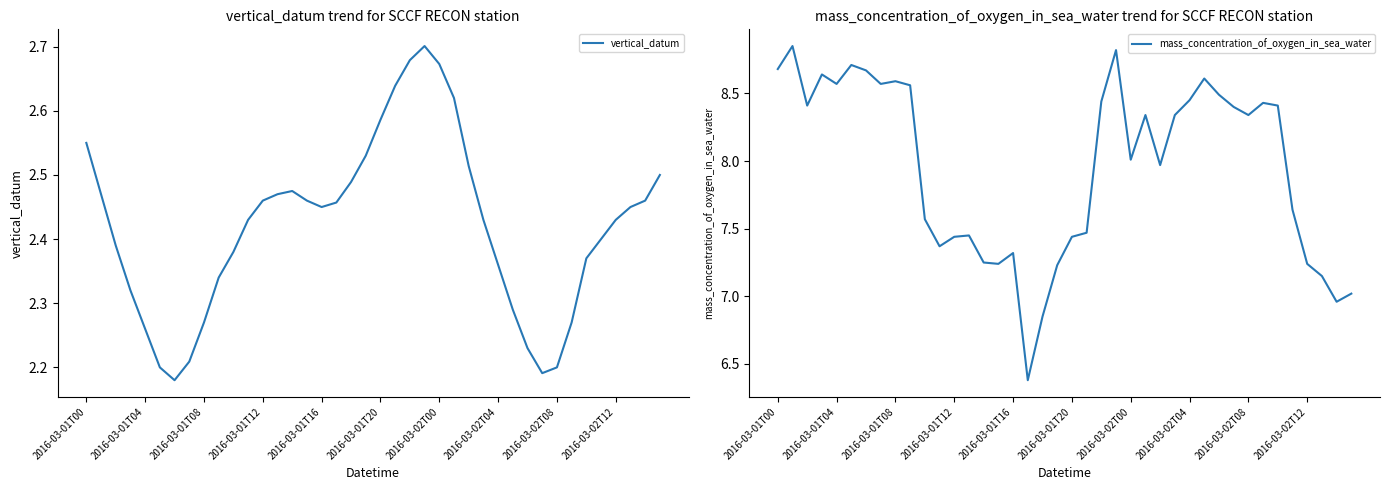

At 29, list the series in order from largest to smallest.

mass_concentration_of_oxygen_in_sea_water, vertical_datum